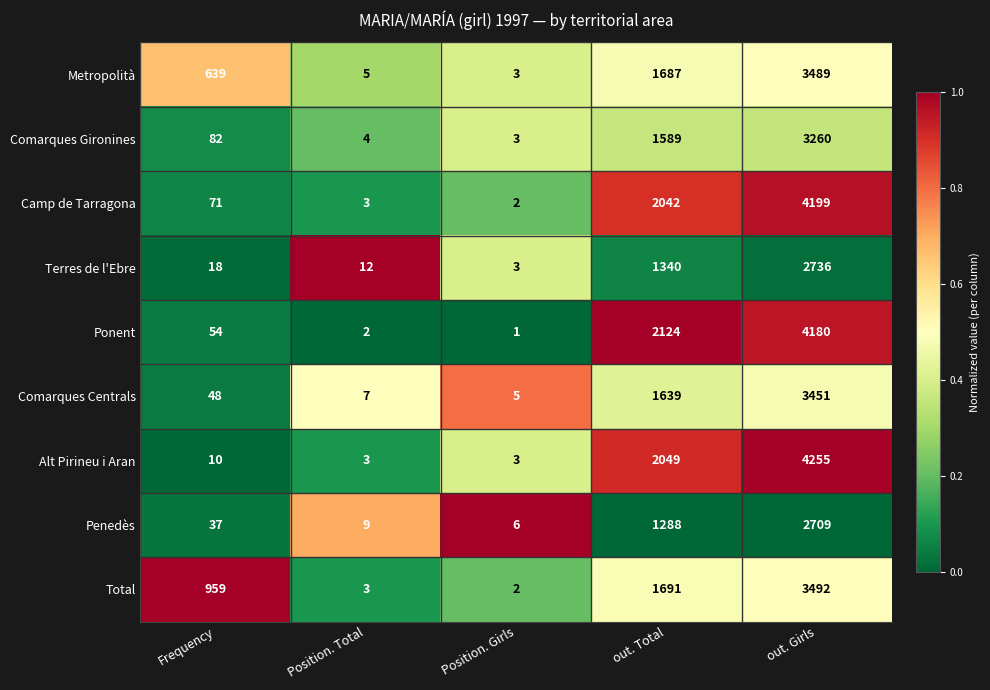

What is the greatest value displayed?

4255